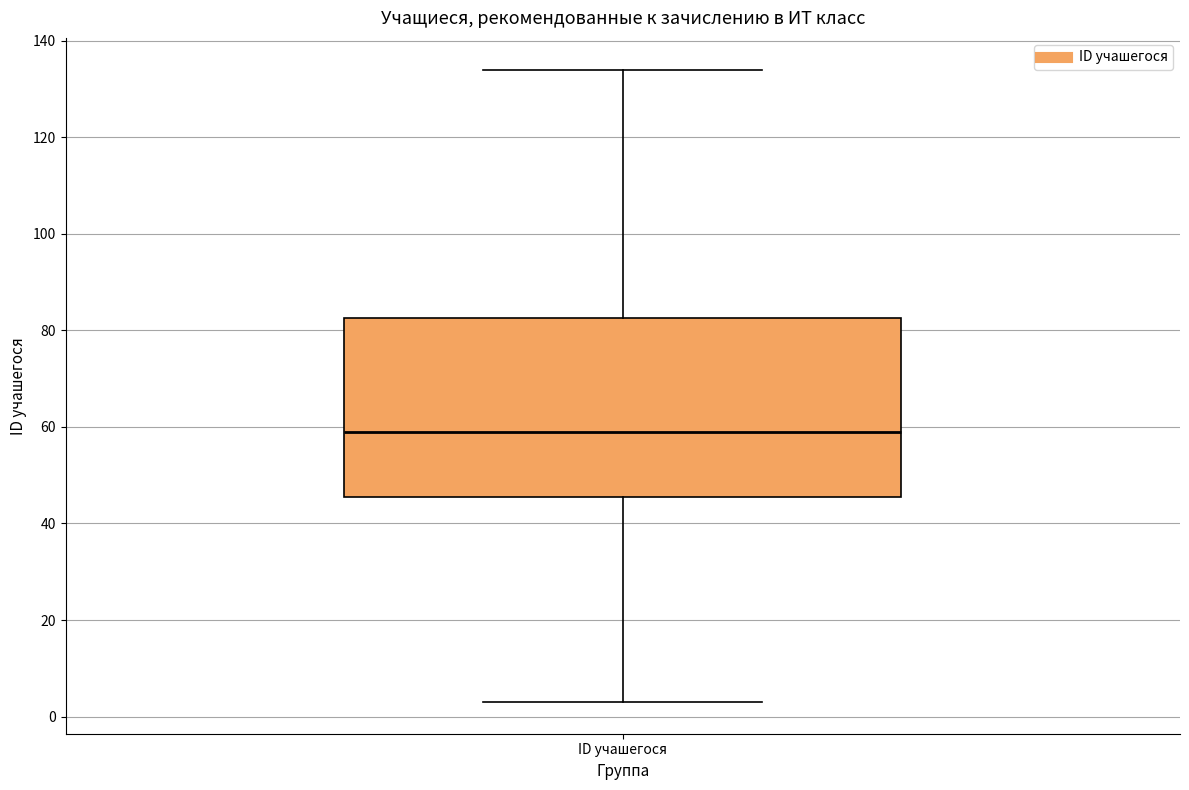

Read this box plot against the y-axis: the position of the median line, the range covered by the box, and the ends of both whiskers. The values are not printed on the chart, so give them approximately, as read against the axis.

median 60, box 46 to 82, whiskers 4 to 134